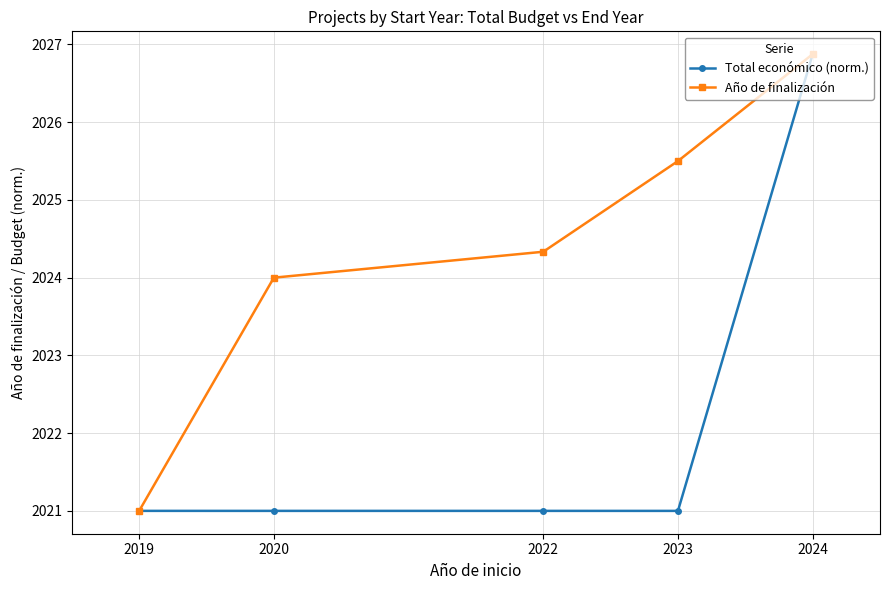

Rank the categories by Año de finalización value from highest to lowest.

2024, 2023, 2022, 2020, 2019